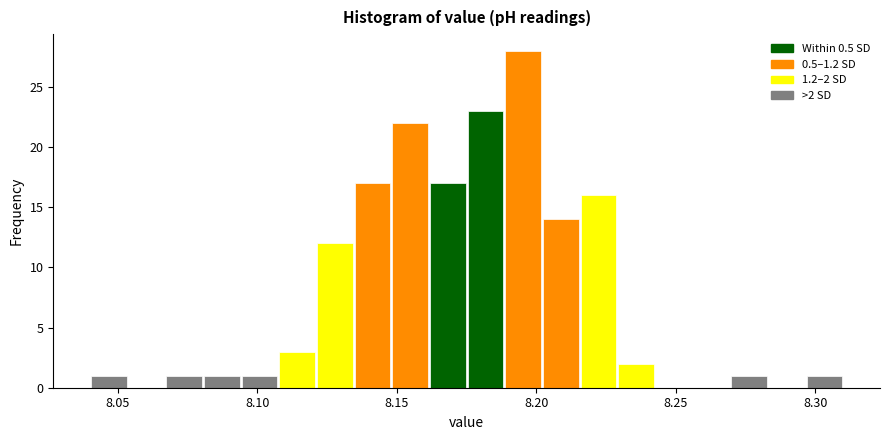

Around what value on the x-axis is the tallest bar? Give the approximate position of its centre, as read against the axis.

8.195